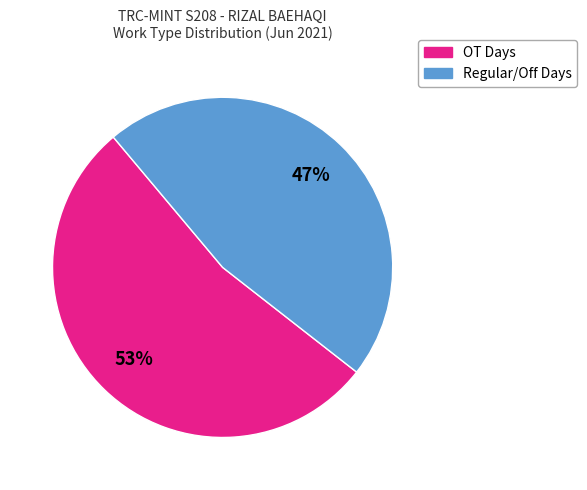

Is there a majority slice in this chart?

Yes